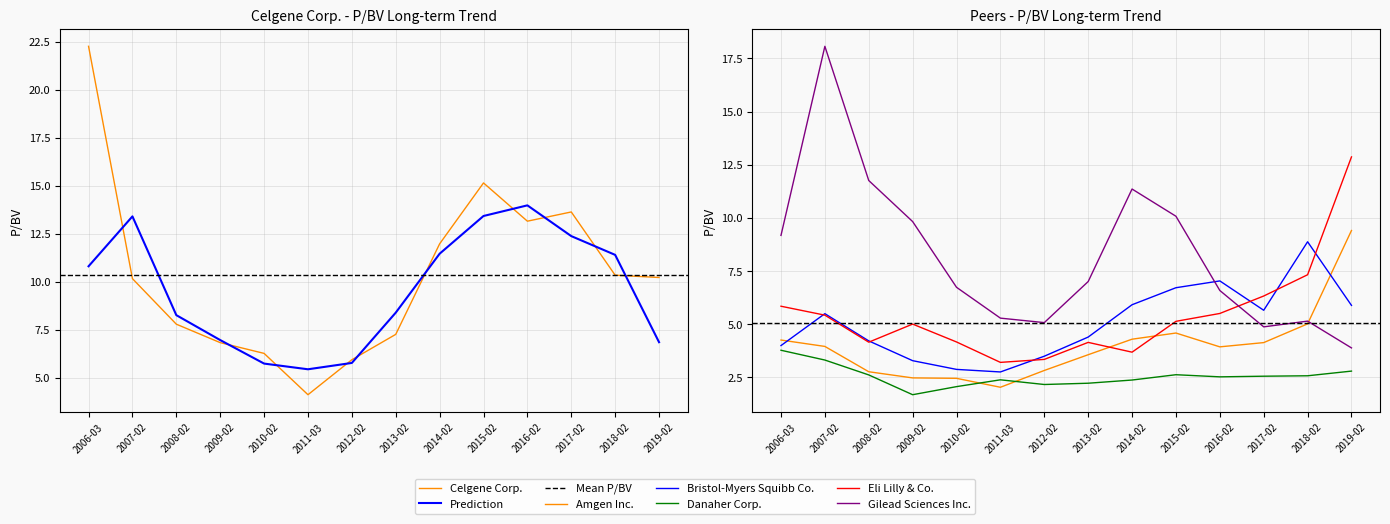

What is the total value across all series at 2016-02-11?

38.8